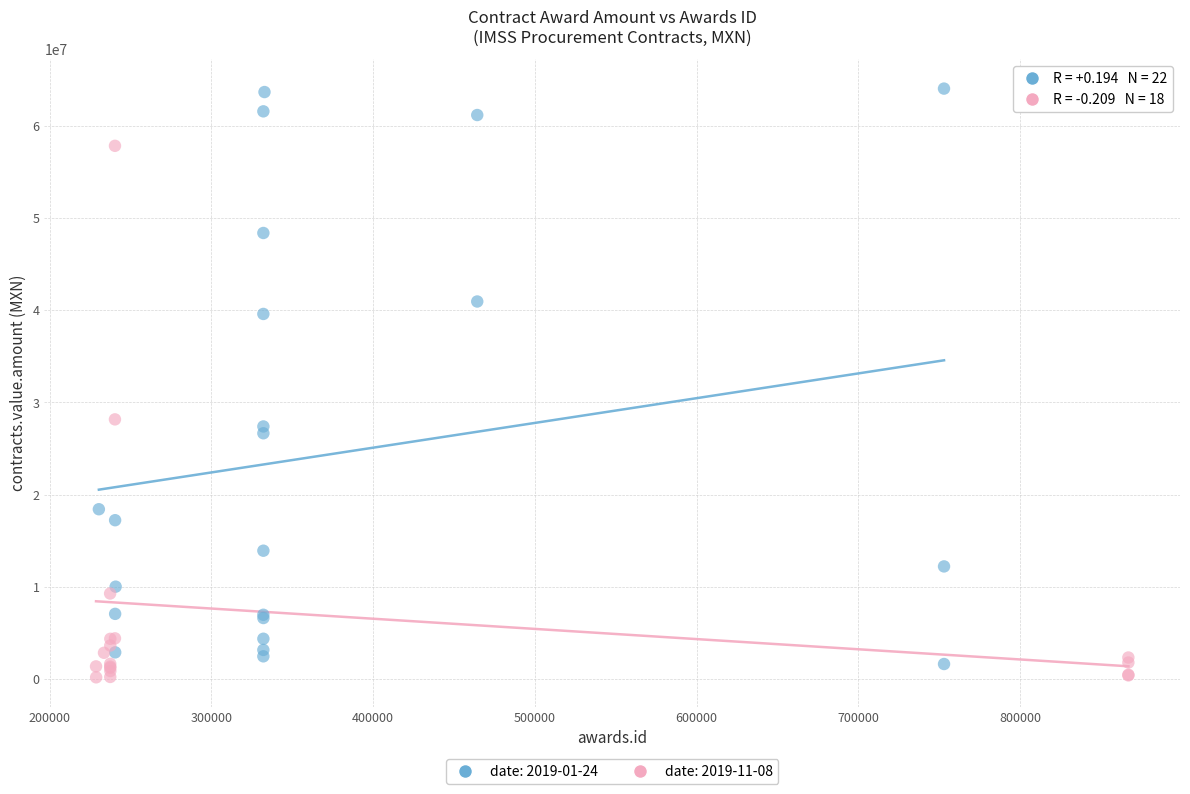

Which series reaches the maximum Y coordinate?

date: 2019-01-24